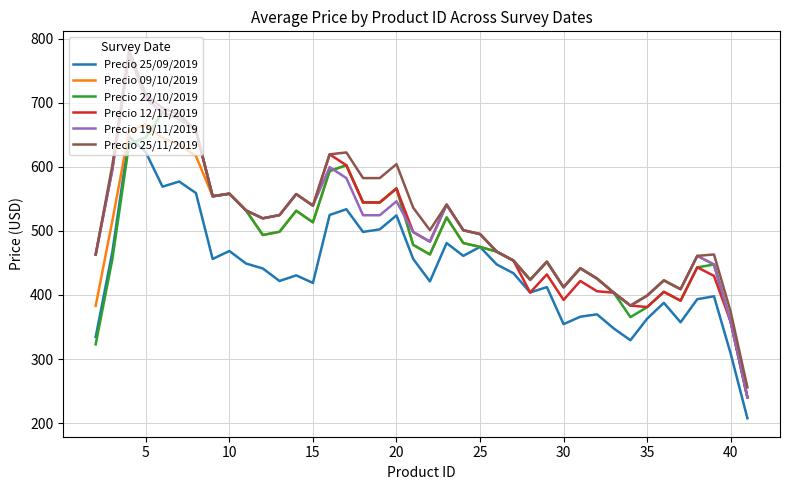

How many values in the Precio 25/09/2019 series are below 441?

20